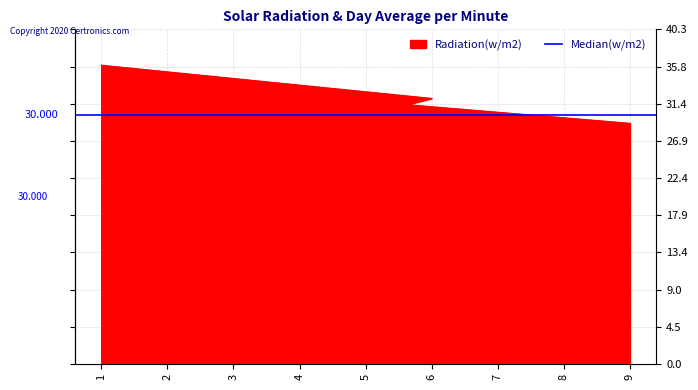

How many categories are shown in the chart?

9